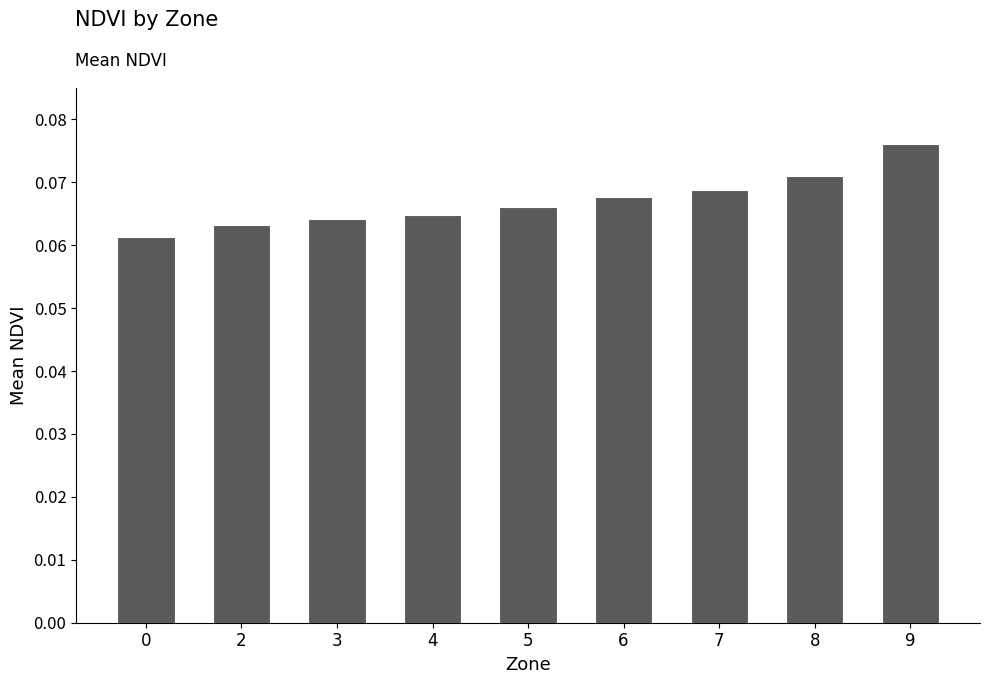

List the labels in order of value, largest first.

9, 8, 7, 6, 5, 4, 3, 2, 0